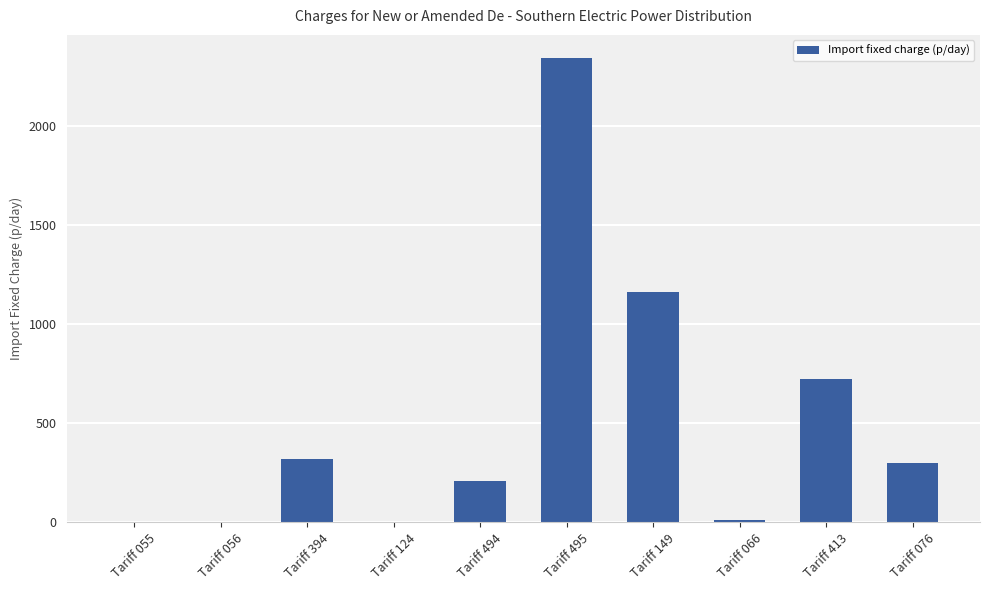

The chart shows a value of 155.8 at Tariff 413. True or false?

False